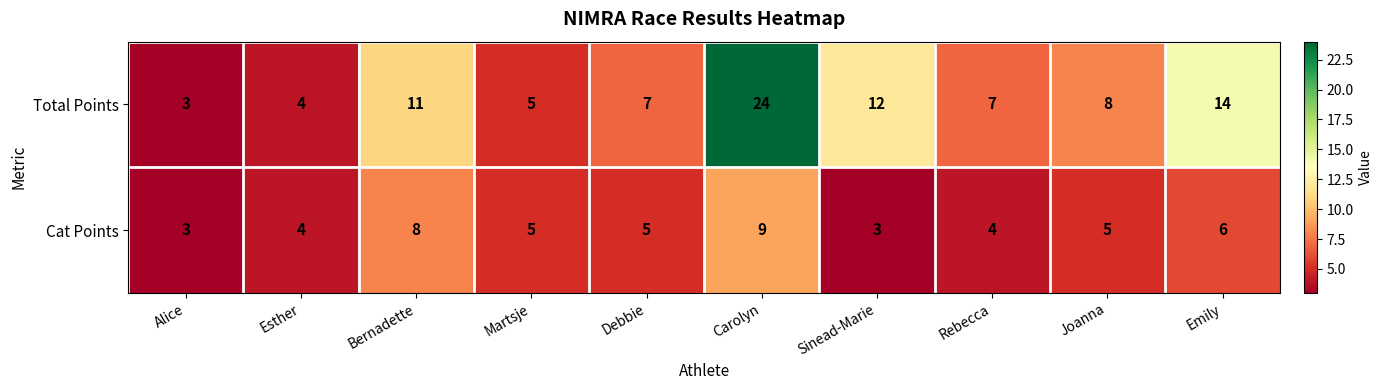

At which category is the sum across all series the highest?

Carolyn